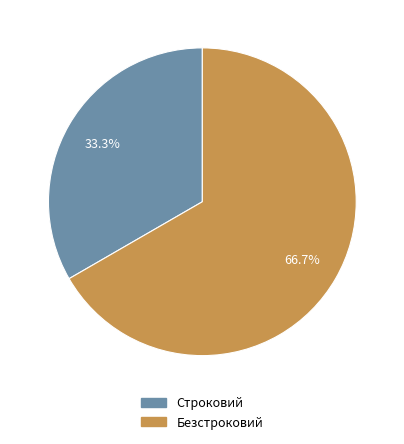

How many slices are in this pie chart?

2